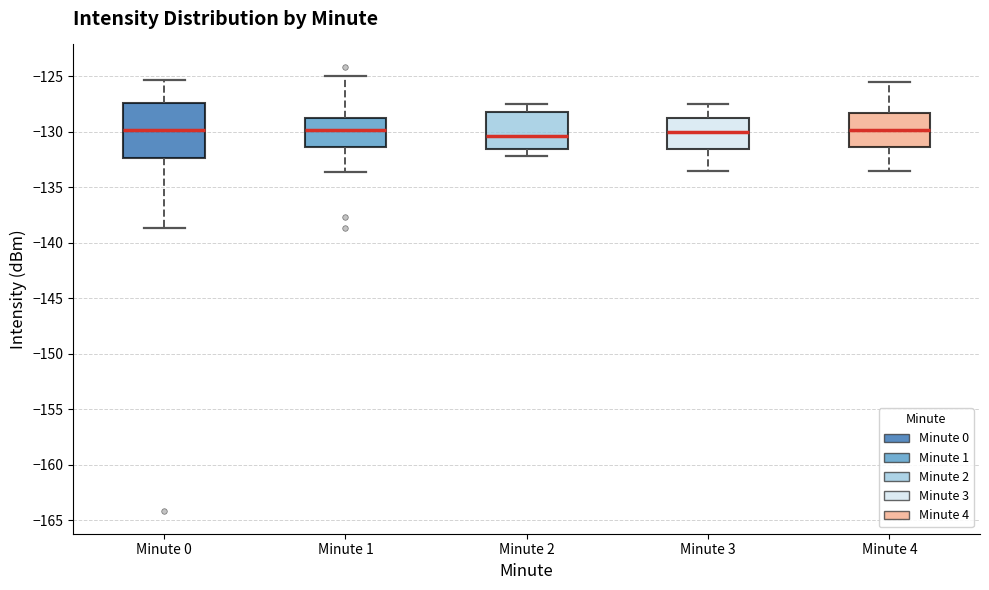

Which box is the tallest, from its lower edge to its upper edge?

Minute 0